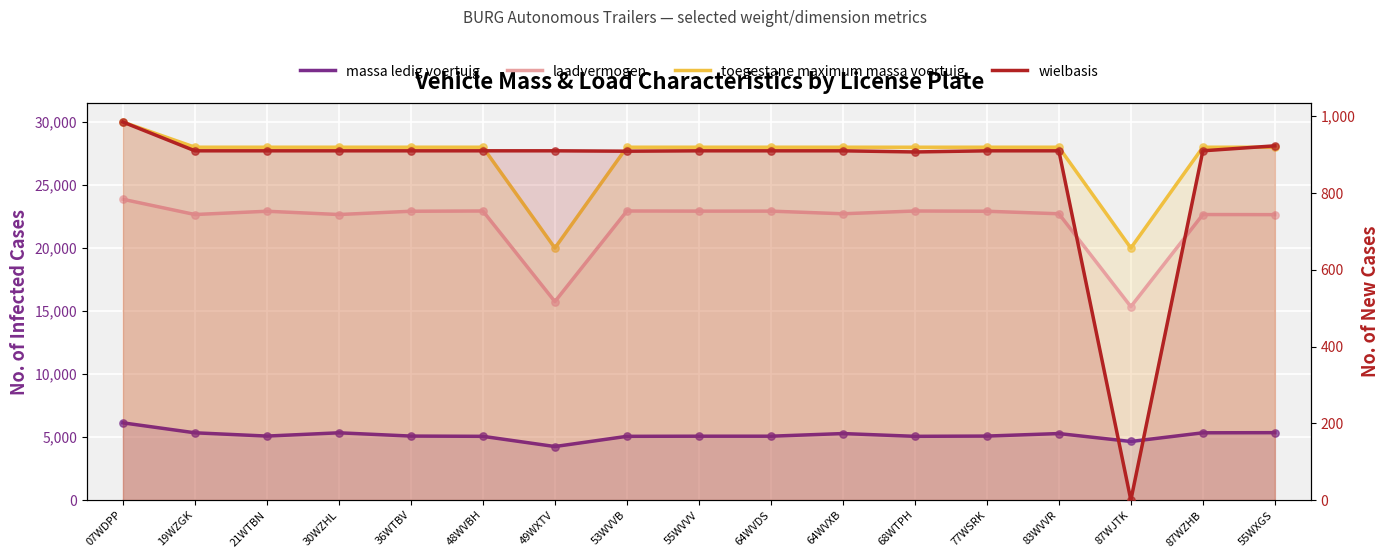

Which series has the largest total across all categories?

toegestane maximum massa voertuig